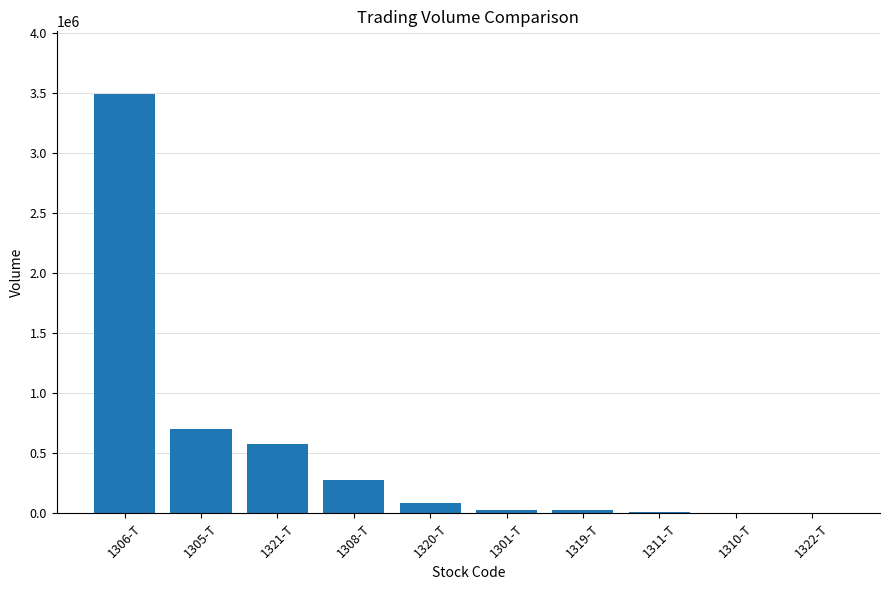

What is the maximum value shown in the chart?

3489990